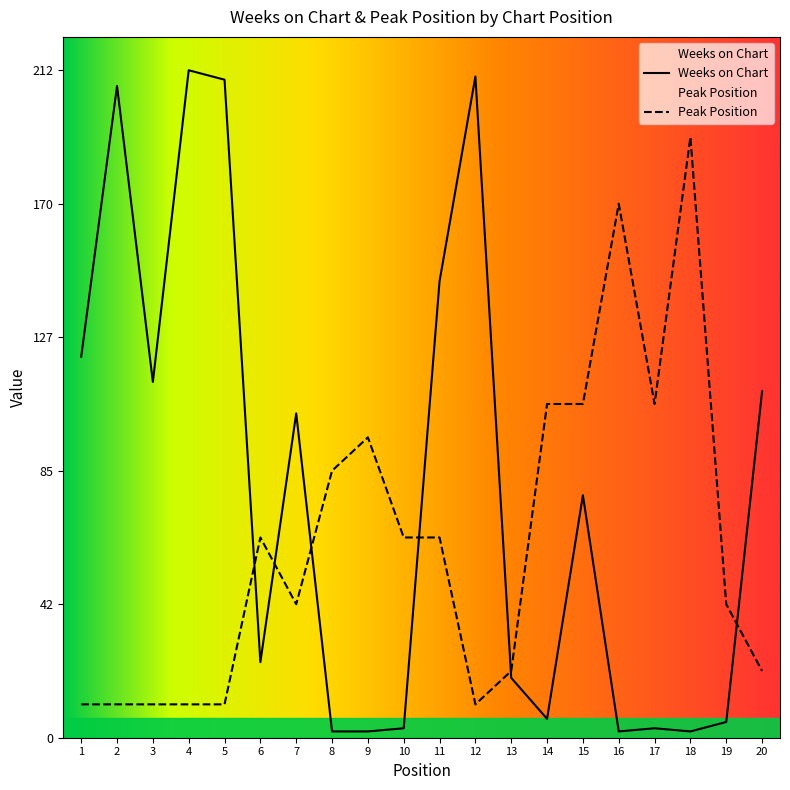

How many lines are shown in the chart?

2